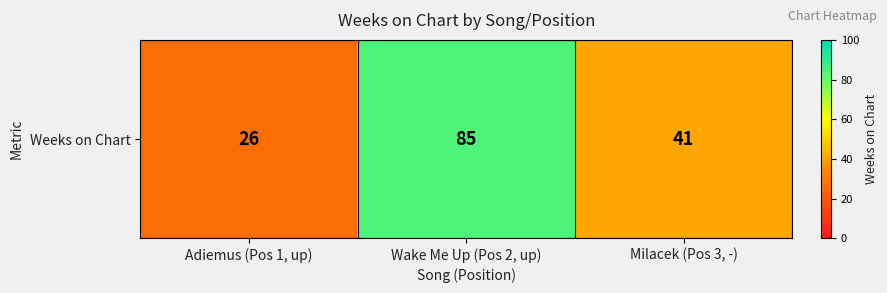

How many data points does each series have?

3